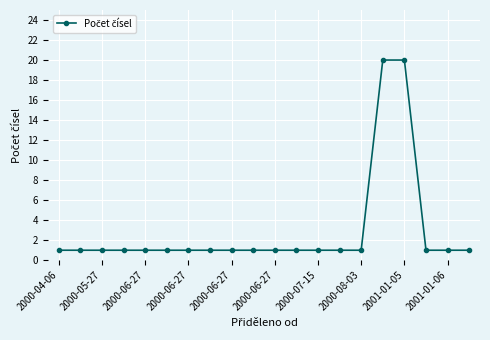

What is the difference between the second highest and second lowest values?

19